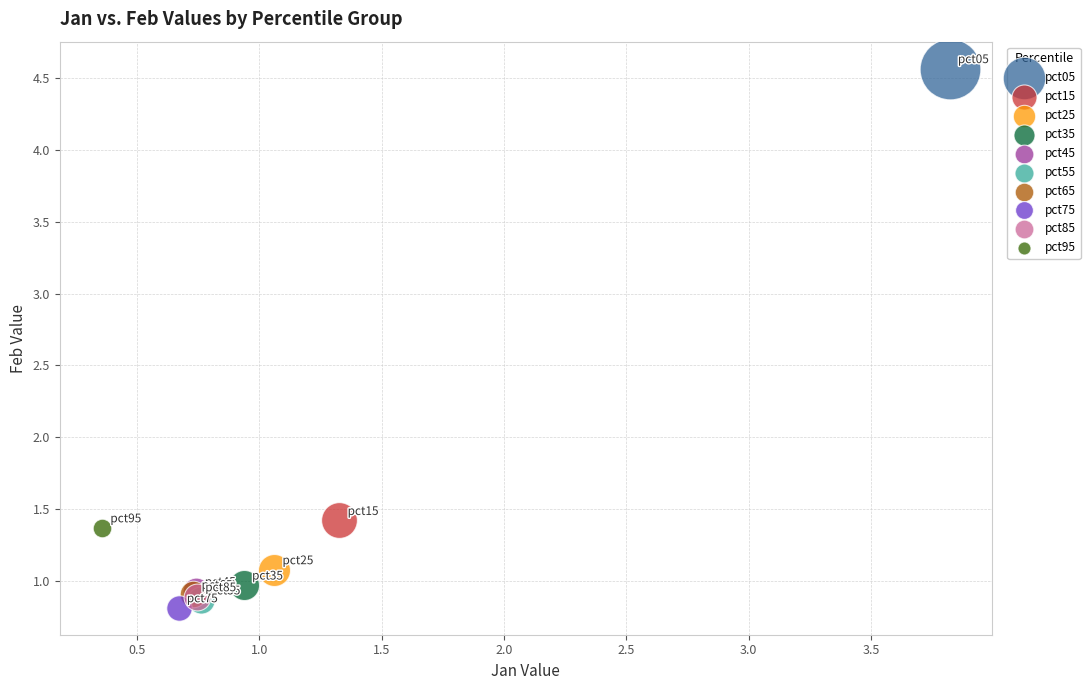

What are all the series names shown in the legend?

pct05, pct15, pct25, pct35, pct45, pct55, pct65, pct75, pct85, pct95